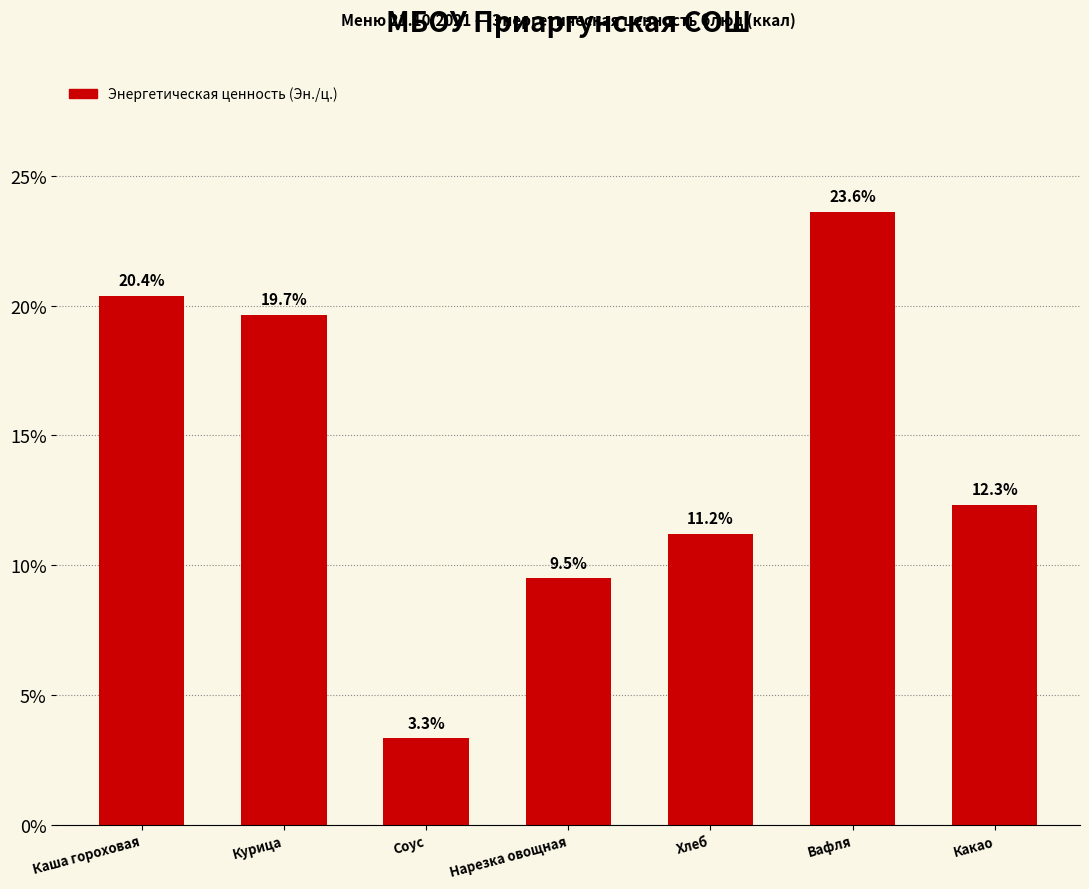

Does the chart contain any negative values?

No